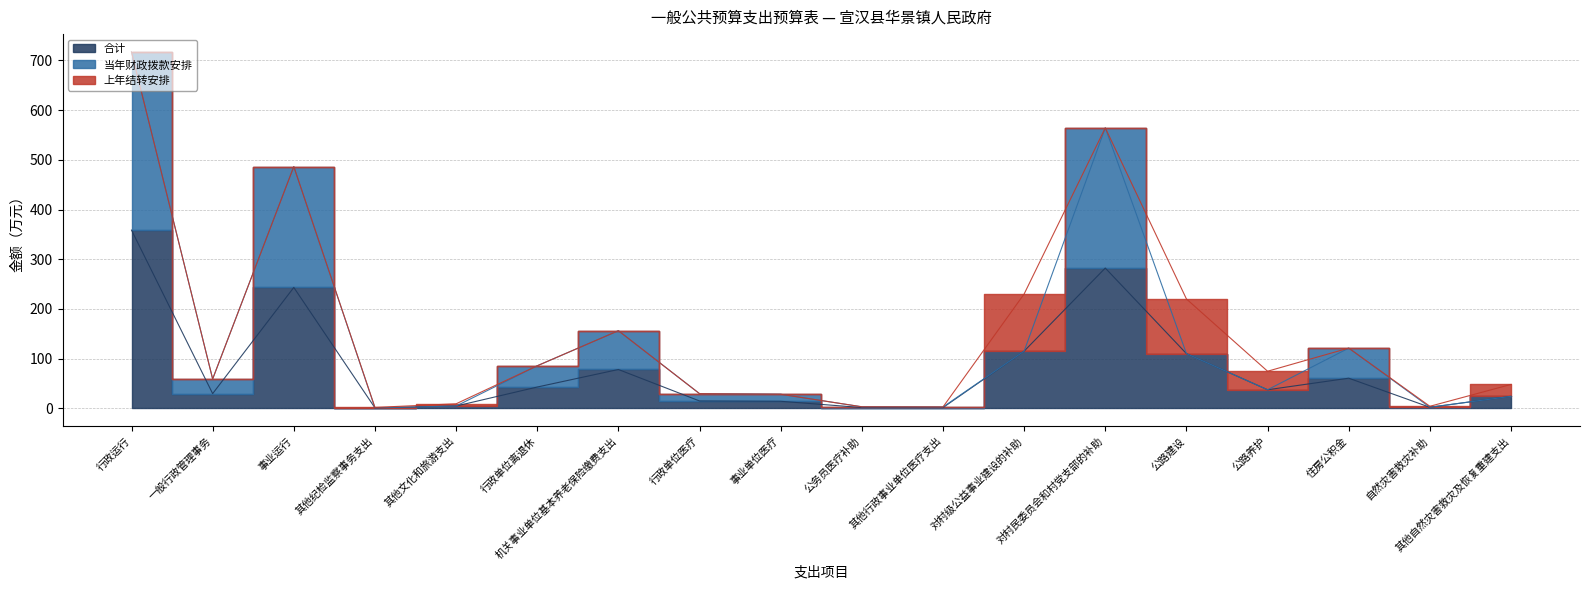

What is the average value of the 合计 series?

78.9